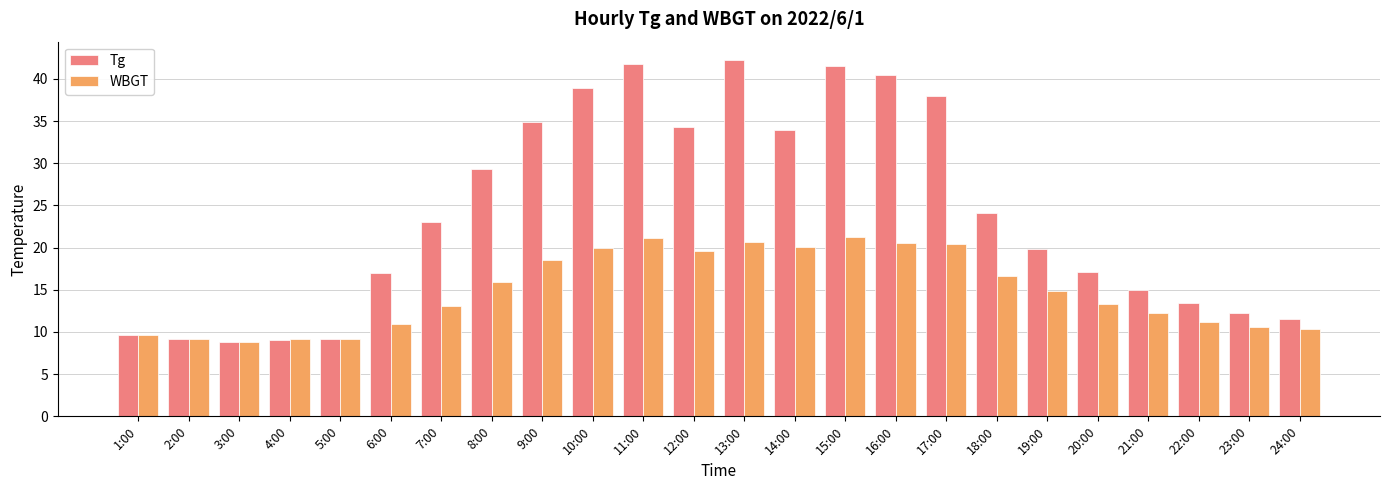

Is the value of WBGT at 5:00 greater than the value of Tg at 21:00?

No